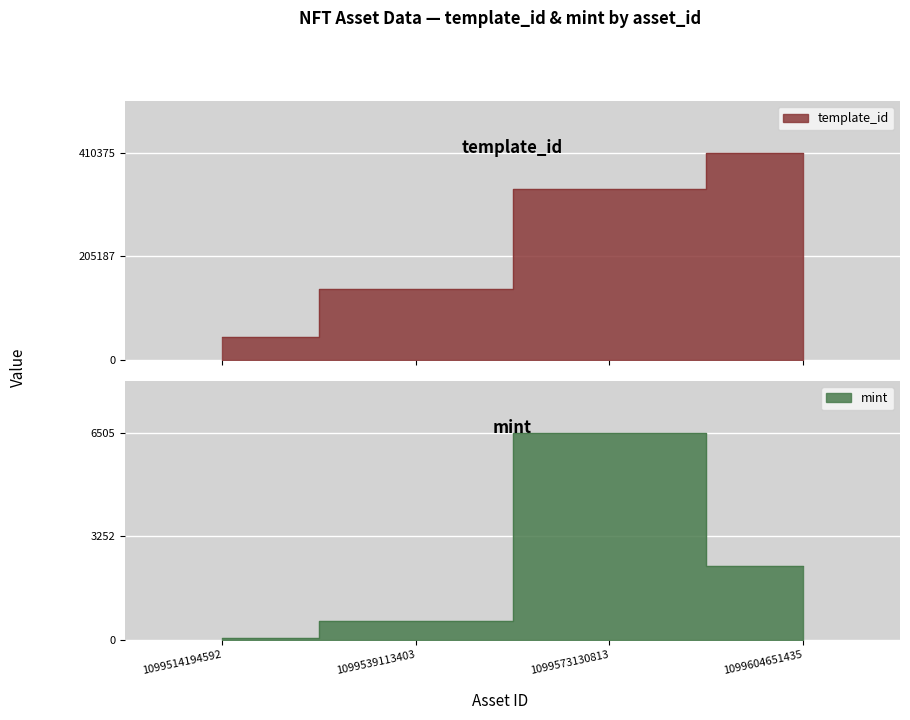

The mint series shows 581 at 1099604651435. True or false?

False